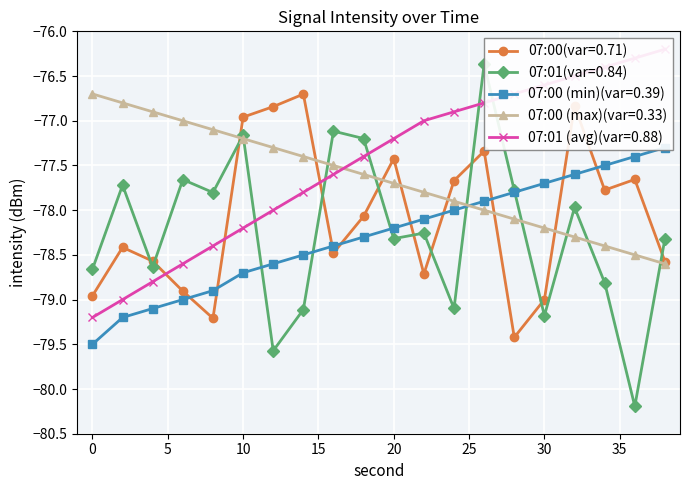

How many series are shown in this chart?

5